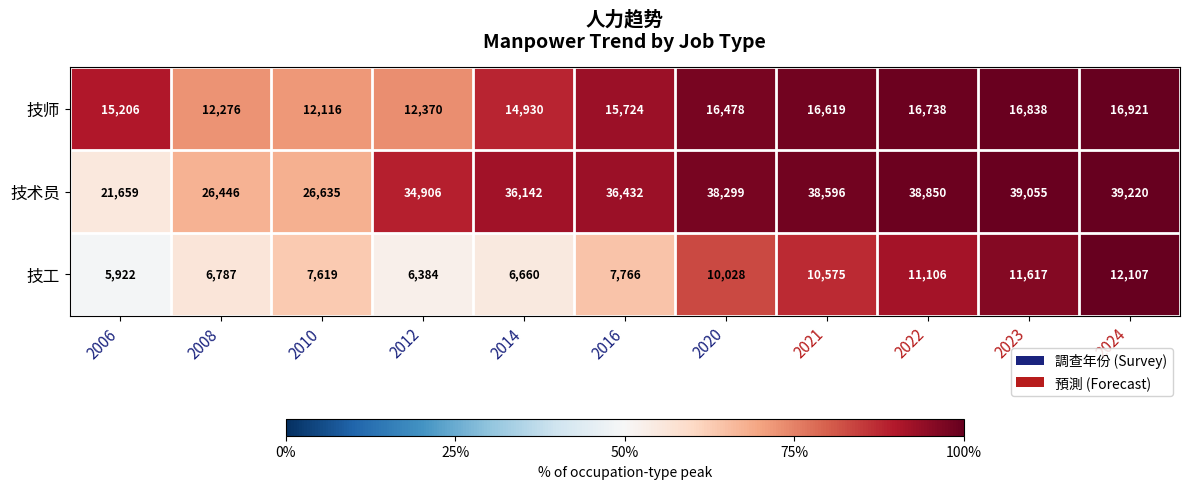

List the series in order of their overall mean, lowest first.

技工, 技师, 技术员